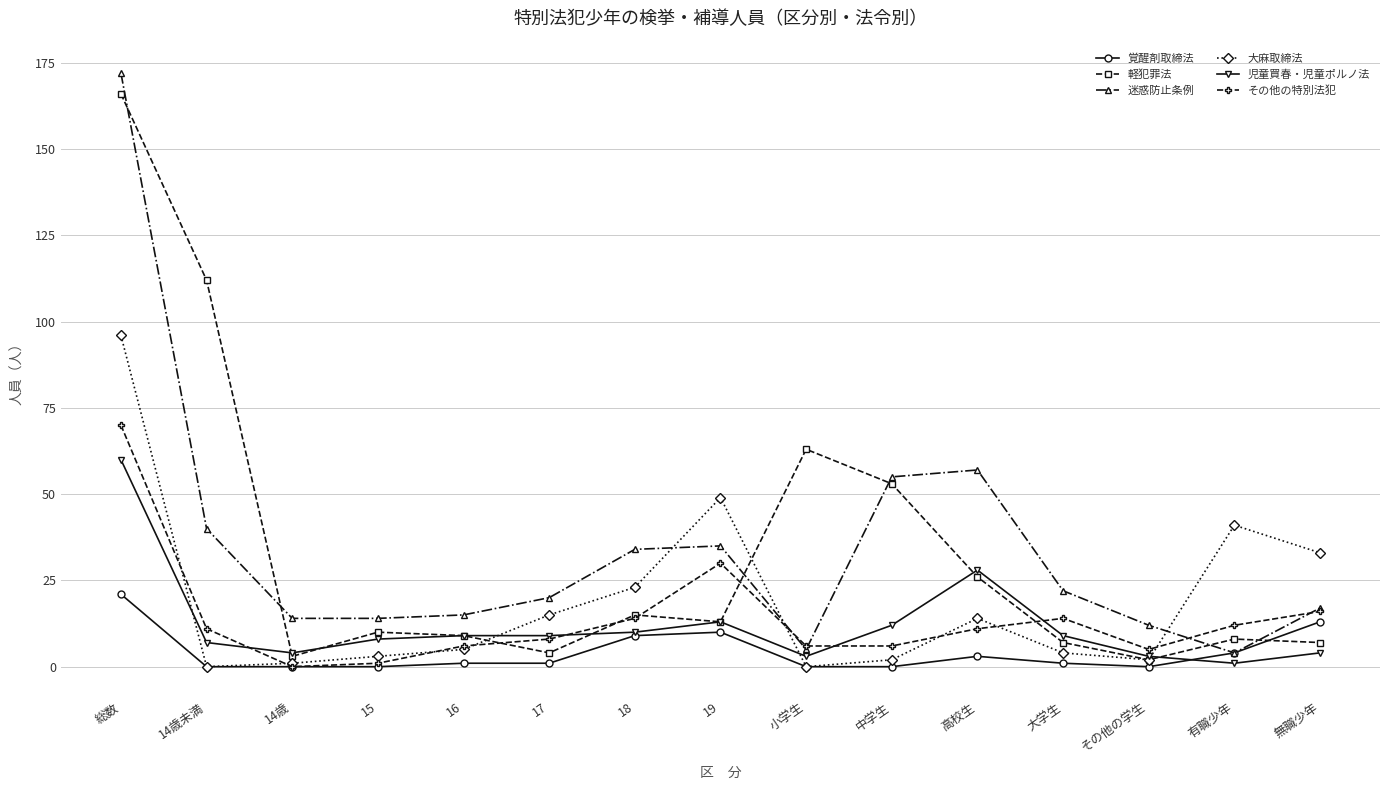

At which category does the chart reach its peak across all series?

総数